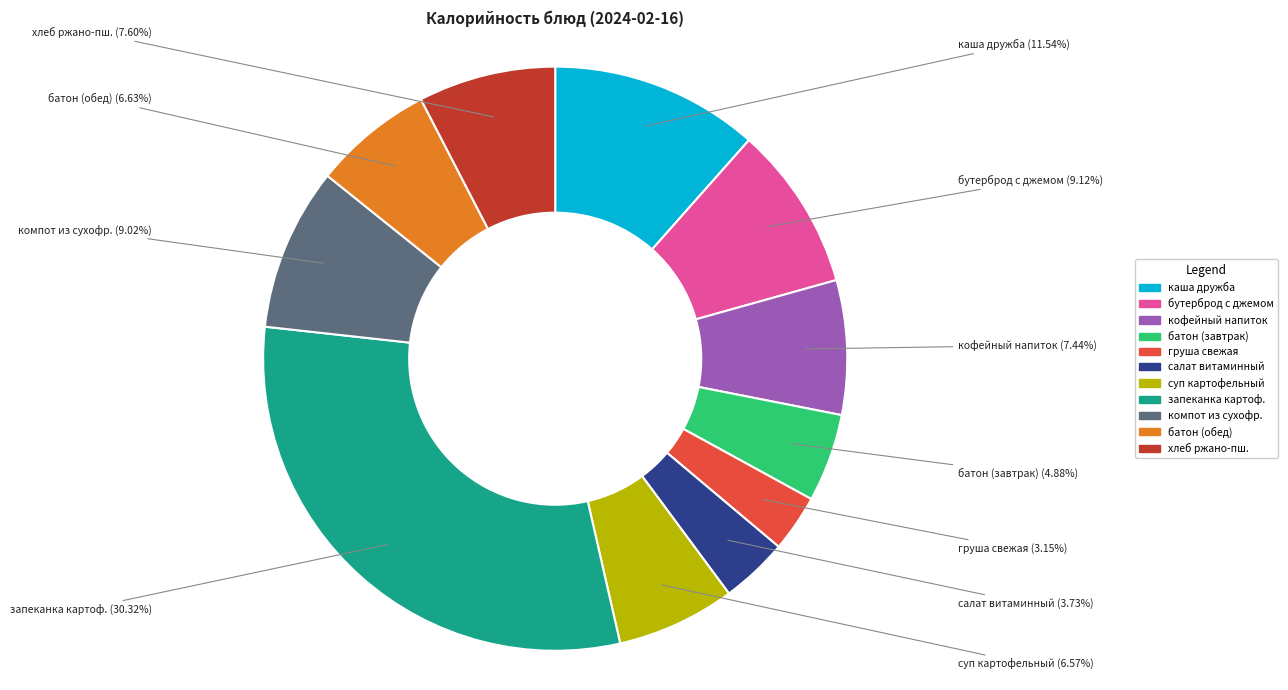

Is there any slice that represents more than half of the pie?

No